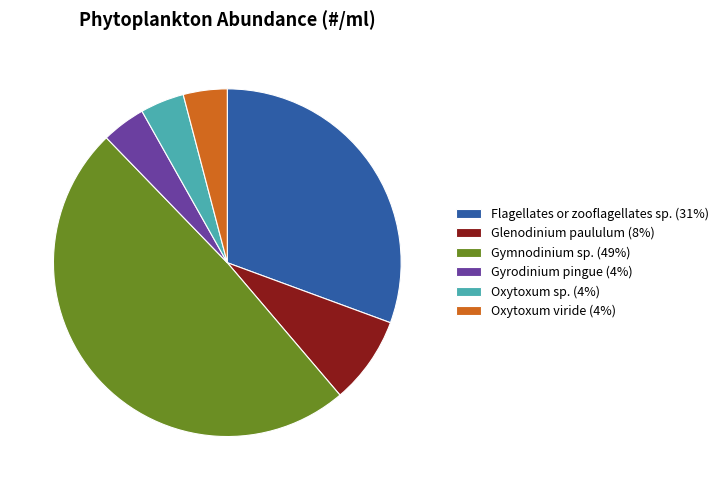

The Gymnodinium sp. (49%) slice represents 49% of the pie. True or false?

True